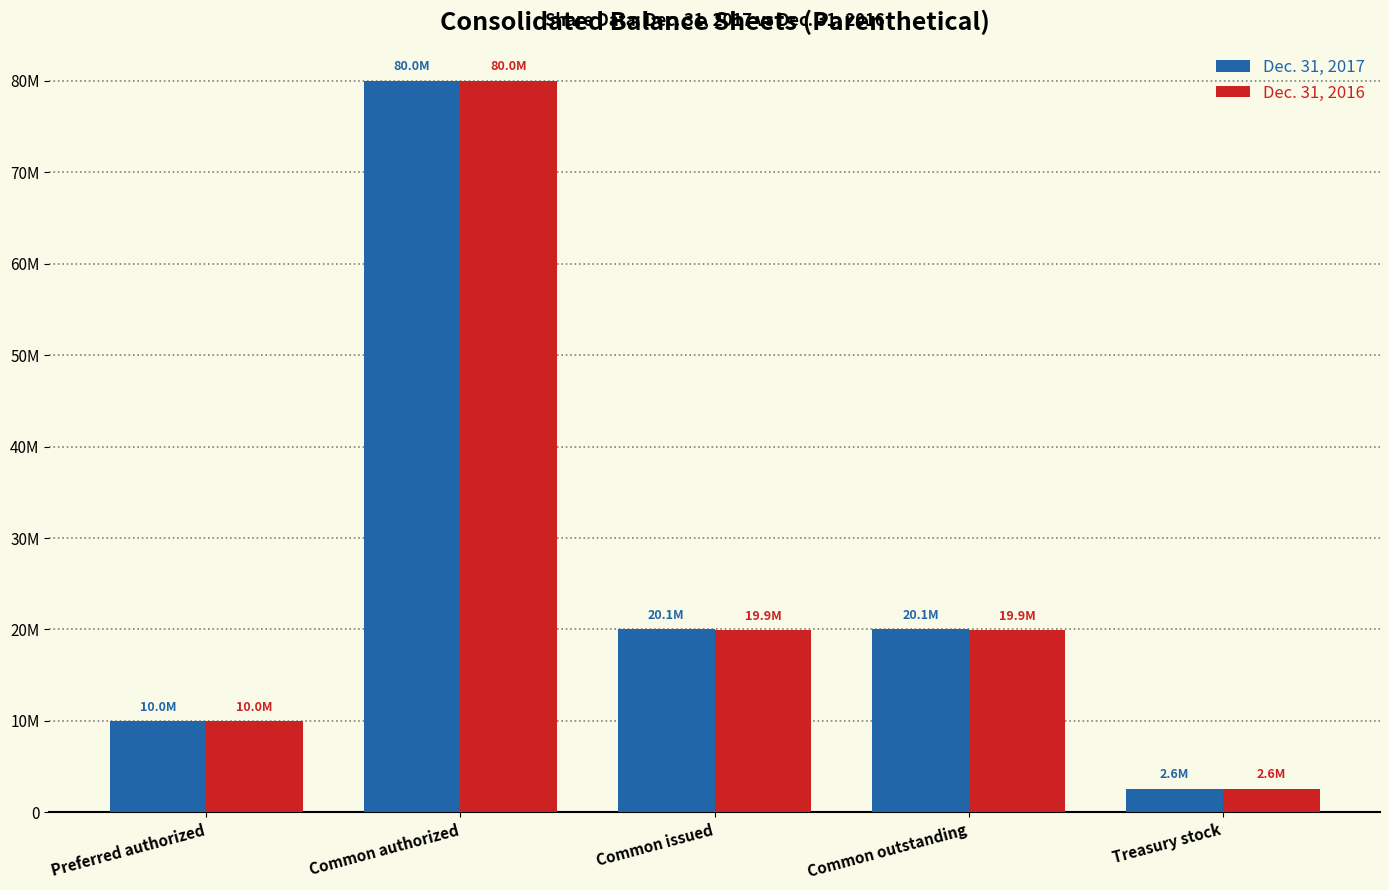

What is the total value across all series at Preferred authorized?

20000000